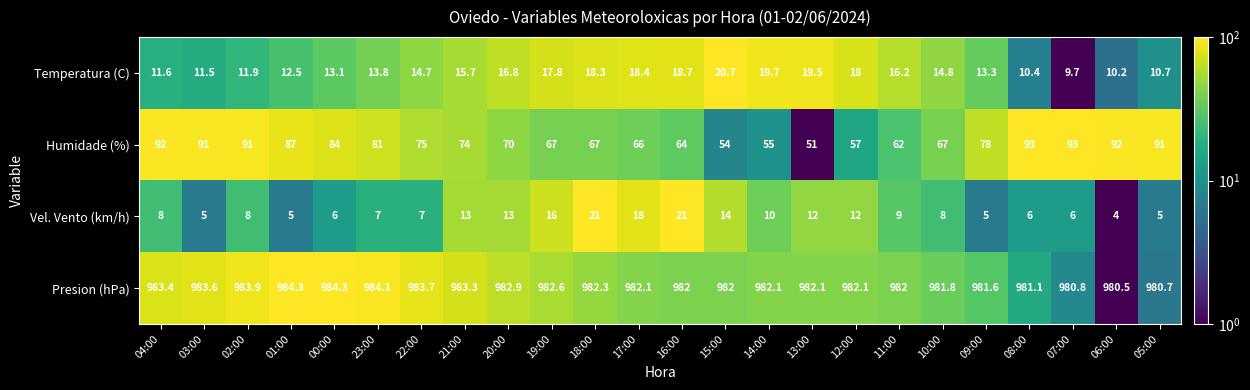

Count the number of categories in the chart.

24